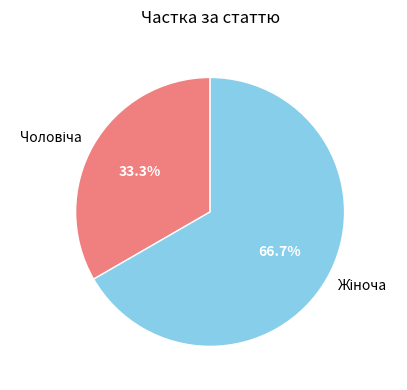

Is there any slice that represents more than half of the pie?

Yes